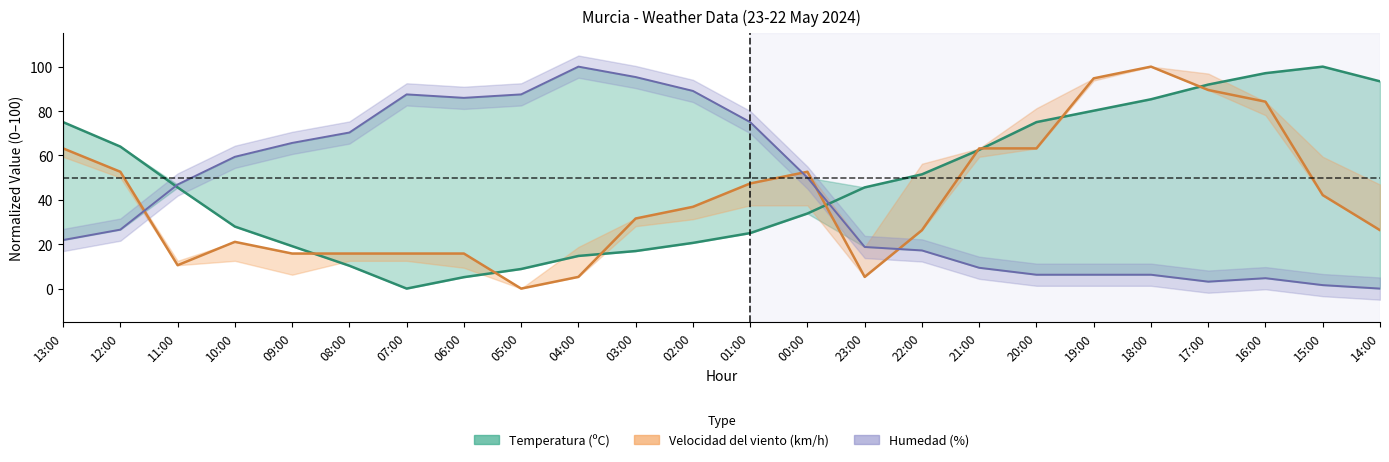

What is the maximum value shown in the chart?

100.0